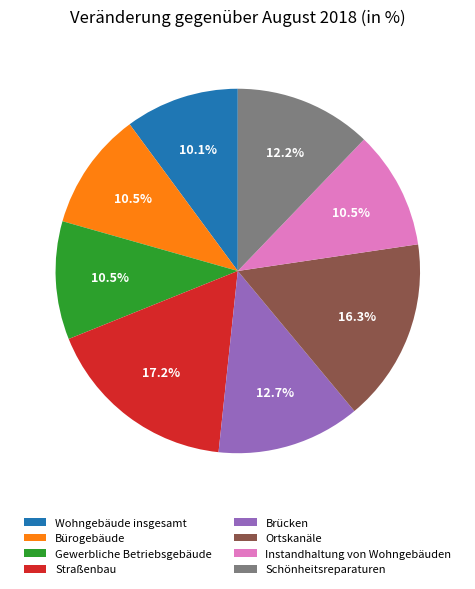

How many segments does this pie chart have?

8